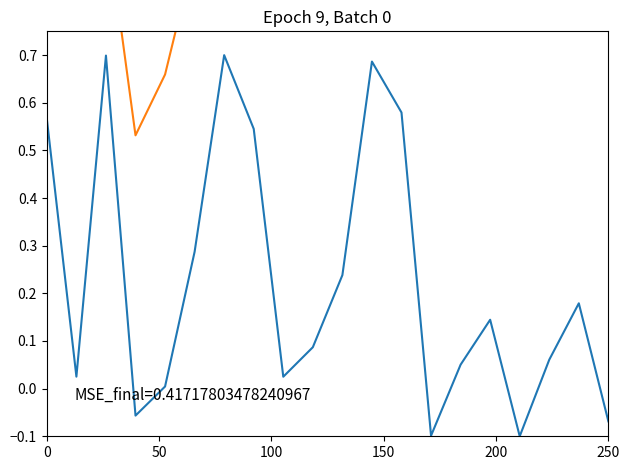

At which category does the chart reach its minimum across all series?

17